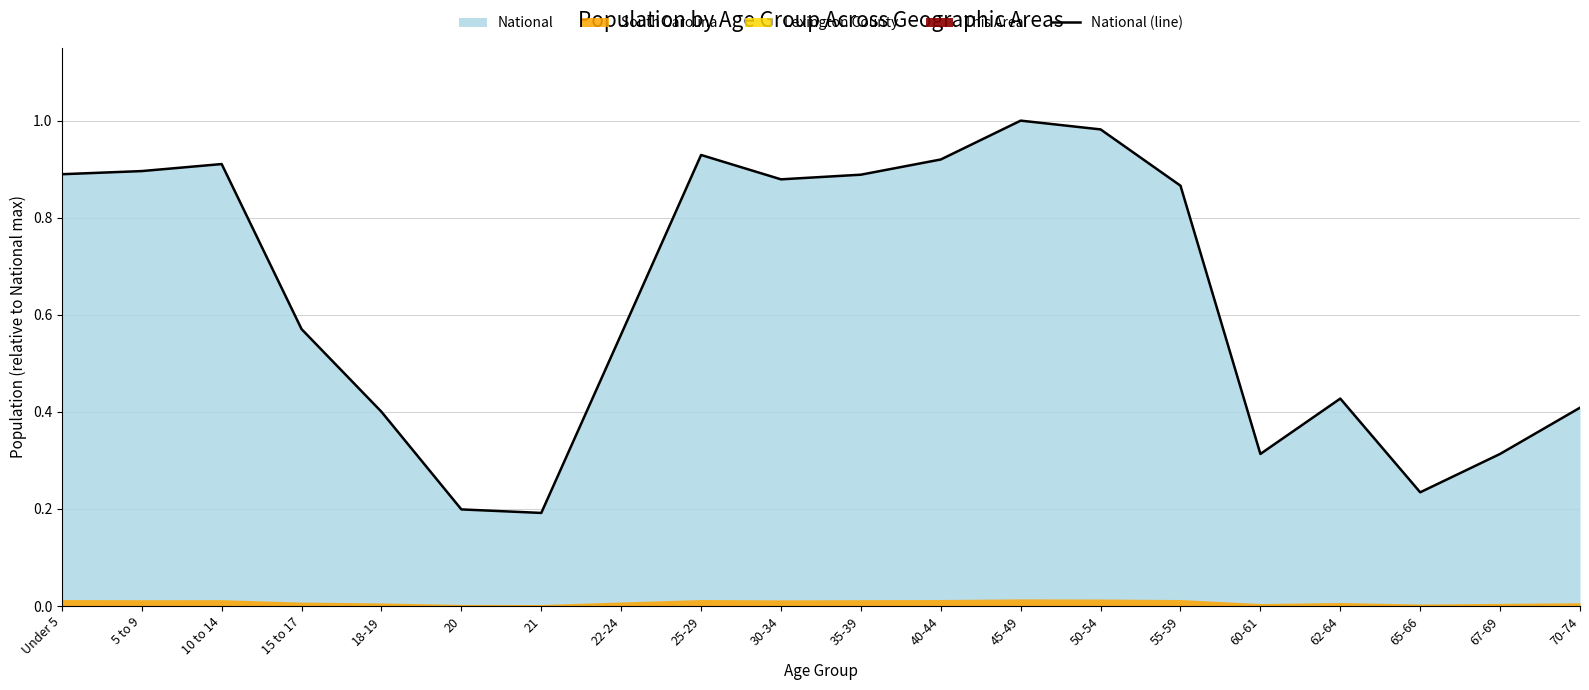

The value at 60-61 is 0.1. True or false?

False